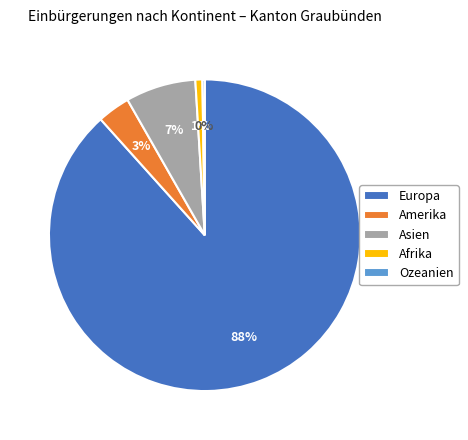

Which has a higher value, Asien or Afrika?

Asien